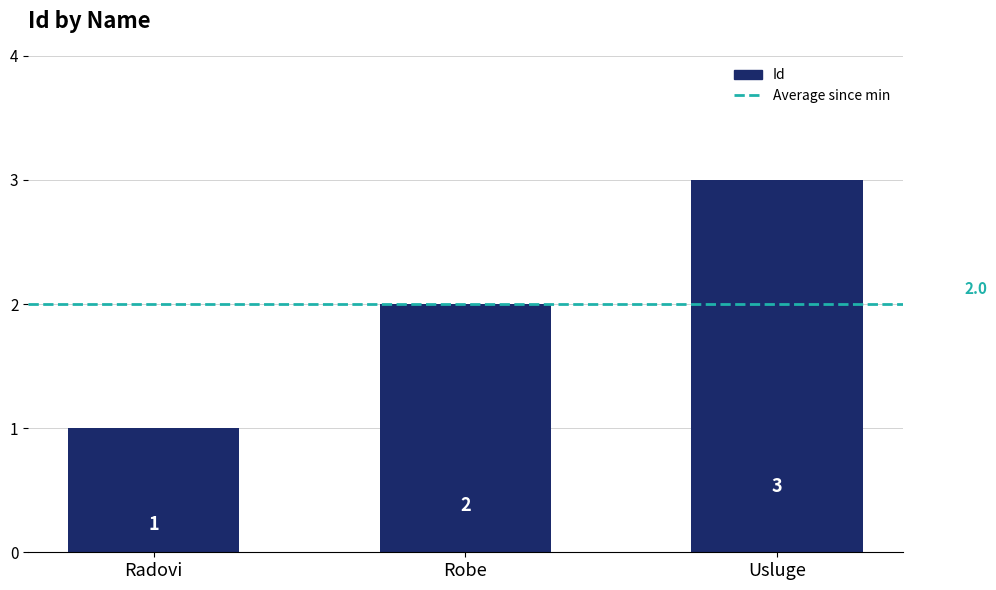

Reading right to left, what are all the values shown in this chart?

3	2	1